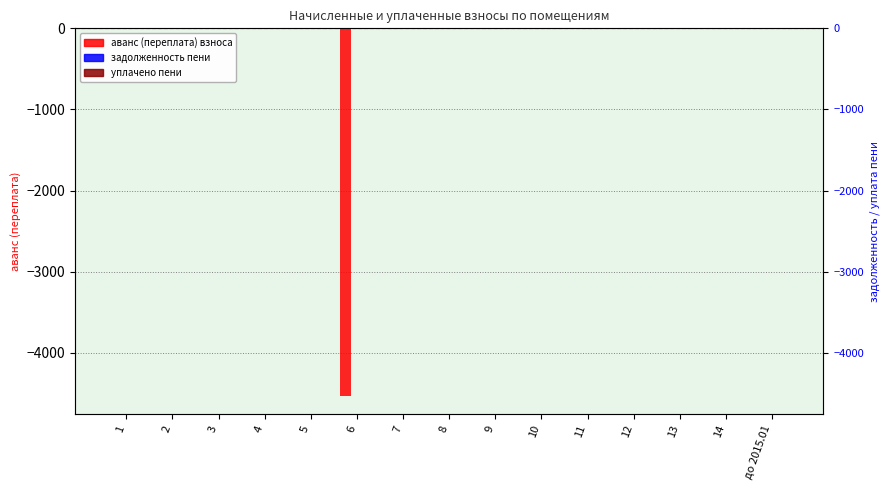

What is the label of the 4th bar from the left?

4